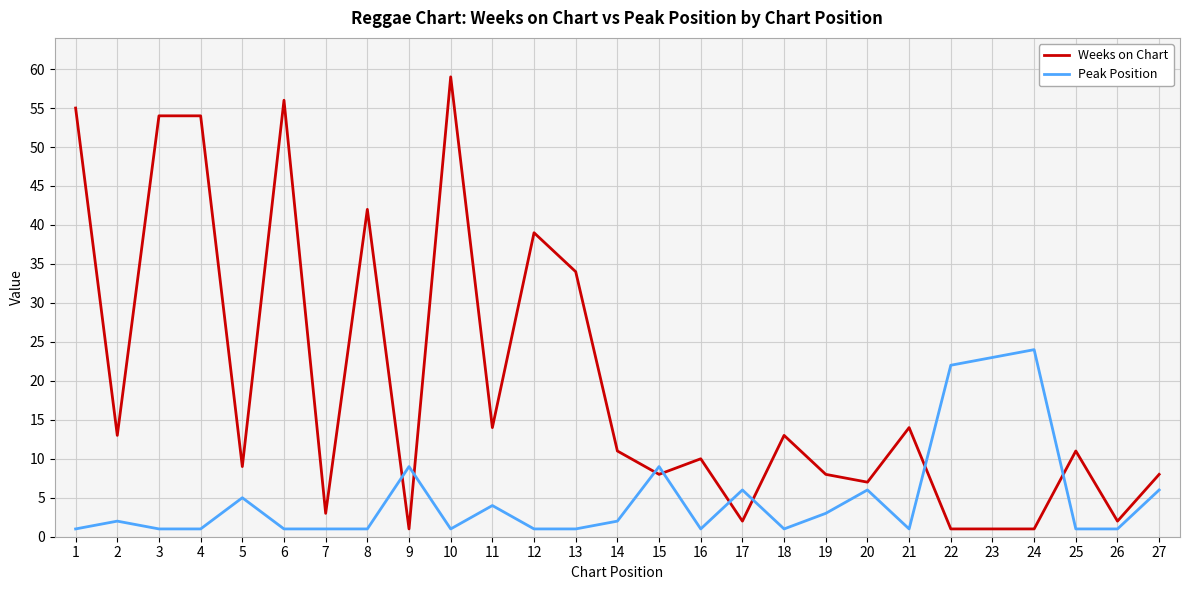

Which series has the largest total across all categories?

Weeks on Chart